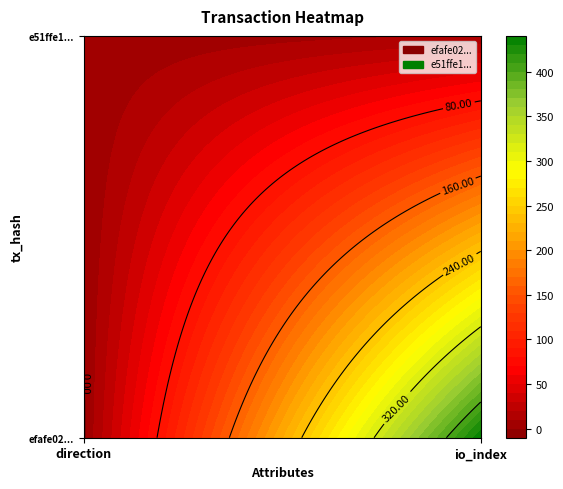

How many data points in e51ffe13a4c7730796e3b5accd9ae0a13f27e3c are less than 11?

1